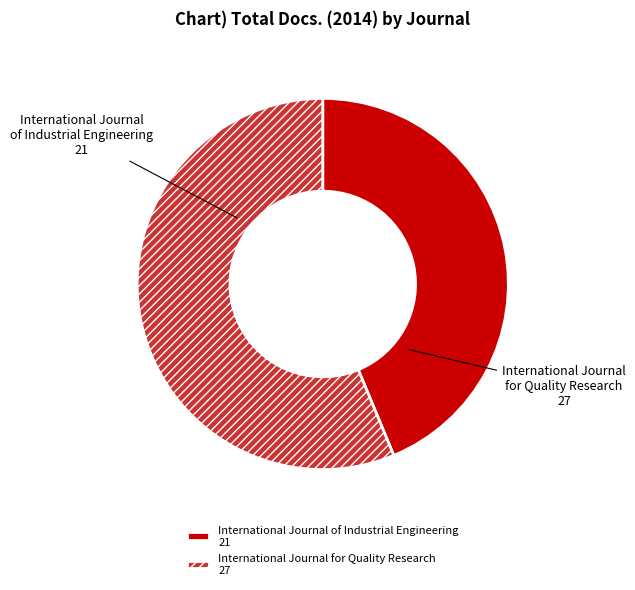

Is it true that International Journal of Industrial Engineering is 44% of the pie?

True